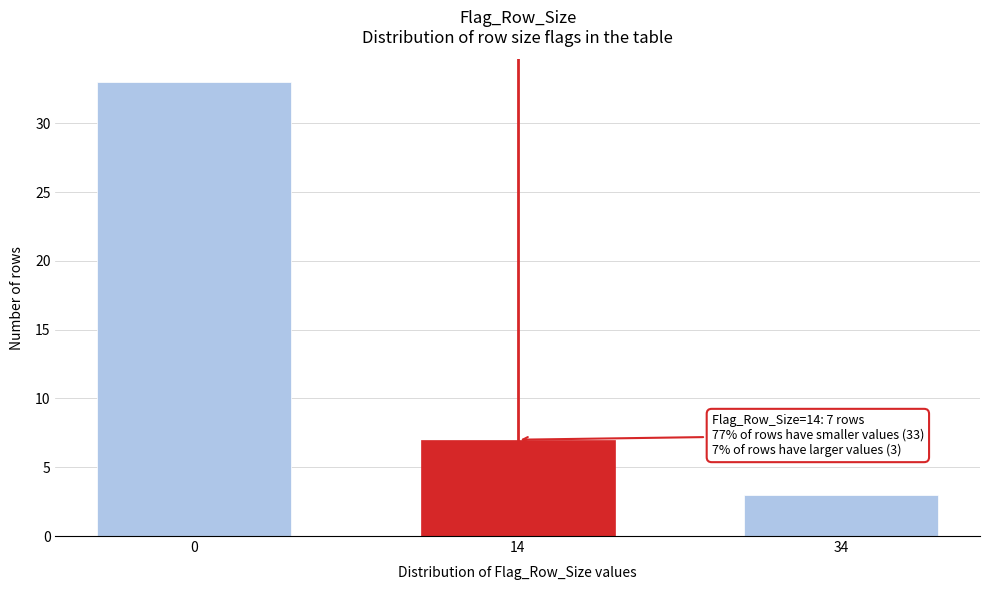

Reading left to right, list all the values displayed in this chart.

33	7	3